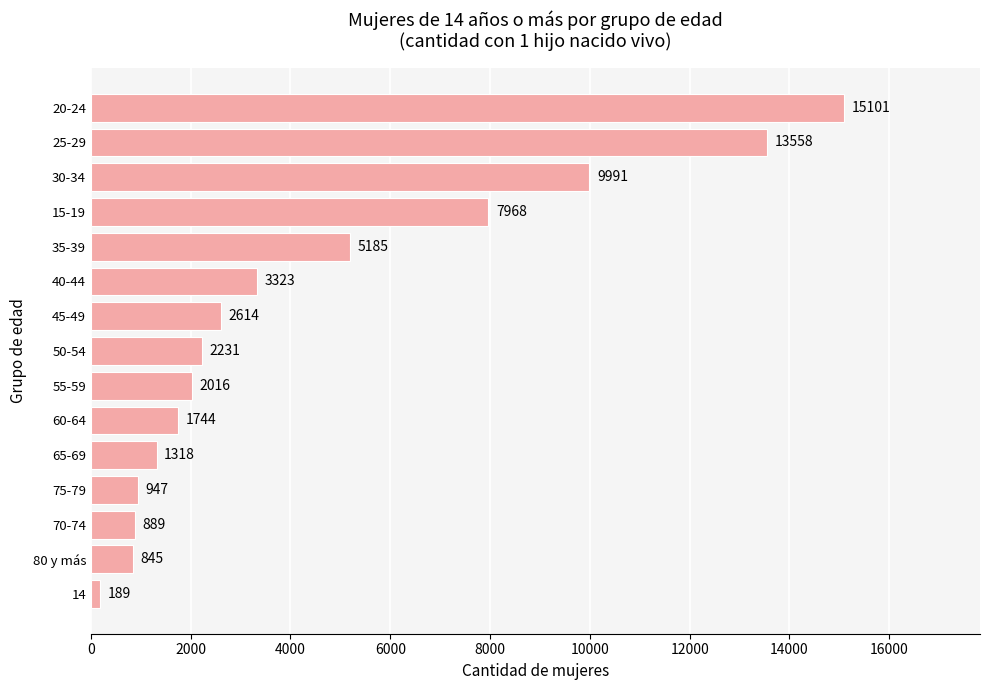

Reading bottom to top, list all the values displayed in this chart.

14=189	80 y más=845	70-74=889	75-79=947	65-69=1318	60-64=1744	55-59=2016	50-54=2231	45-49=2614	40-44=3323	35-39=5185	15-19=7968	30-34=9991	25-29=13558	20-24=15101